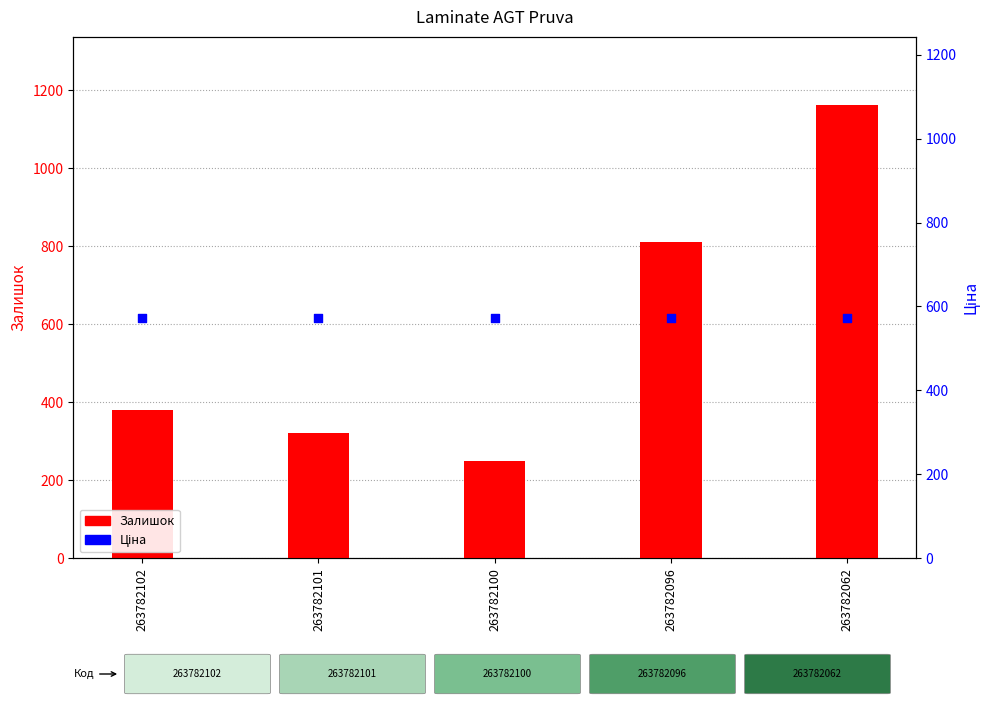

What is the total value across all series at 263782101?

895.5